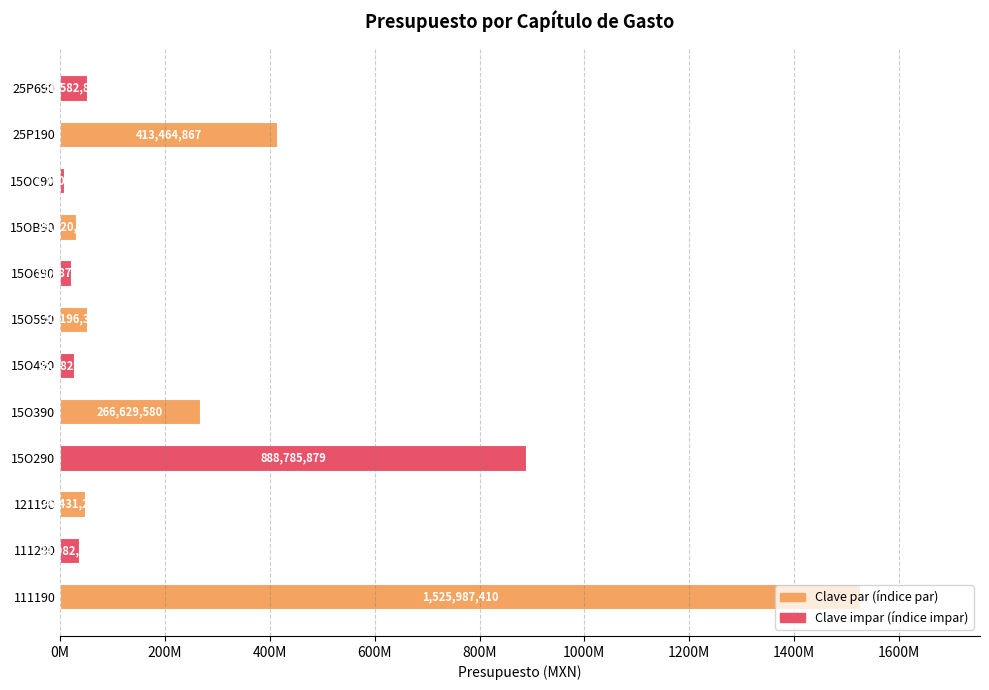

Does the chart contain any negative values?

No